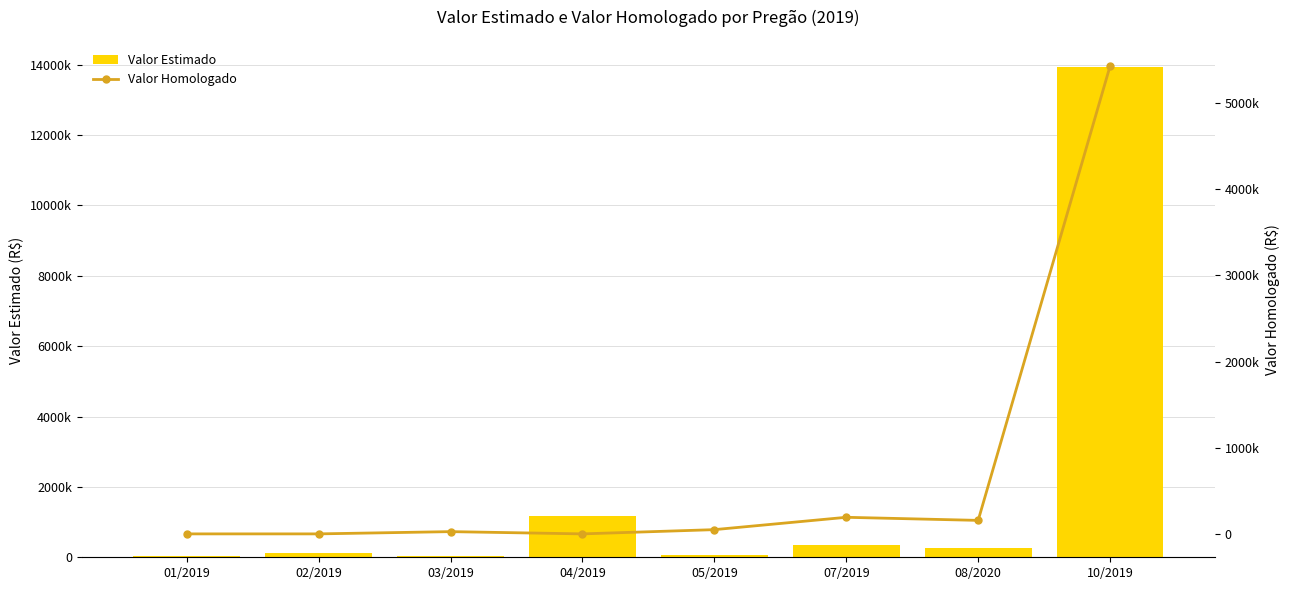

Between 10/2019 and 04/2019, which is larger?

10/2019